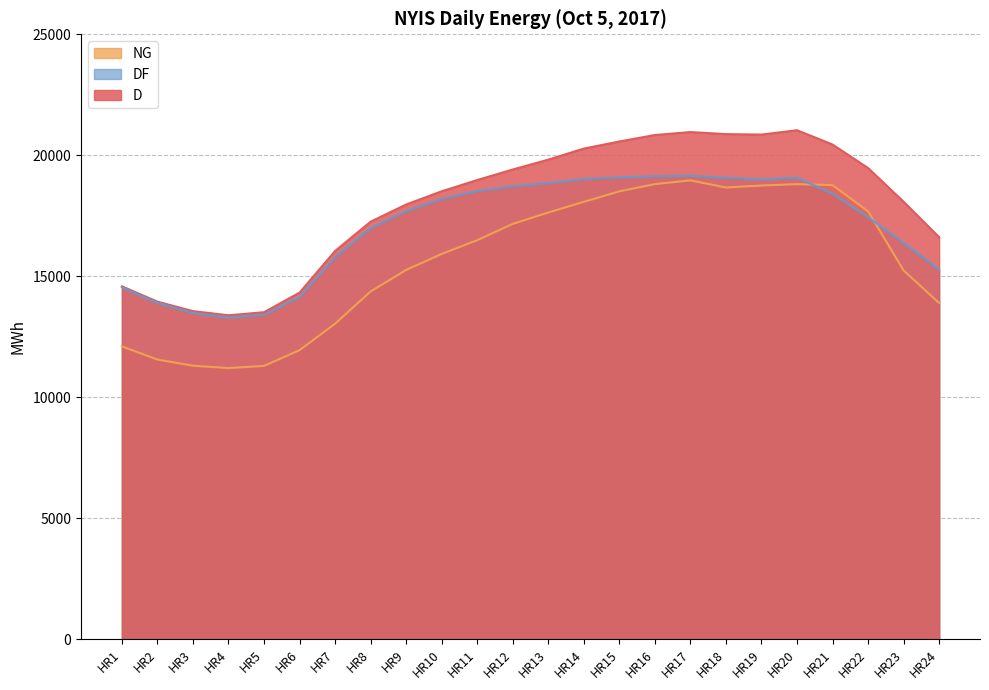

What is the lowest value of the D series?

13387